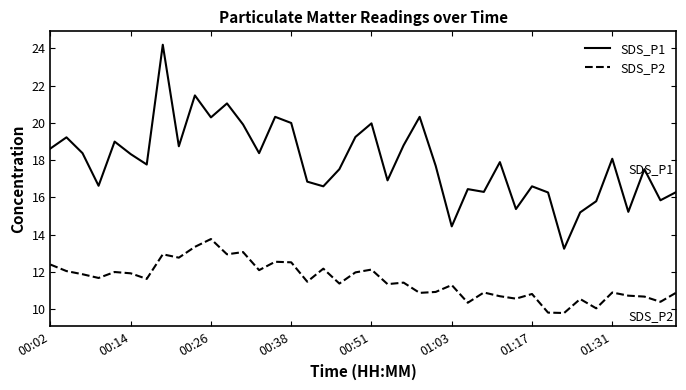

True or false: SDS_P1 has more than 2 points higher than both neighbors.

True